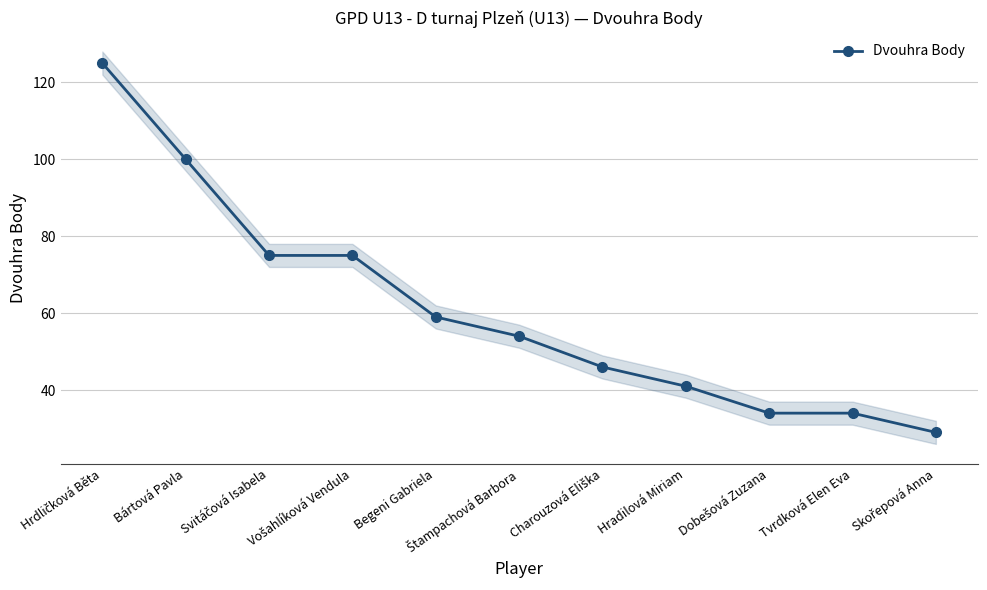

Which category has the lowest value across all series?

Skořepová Anna